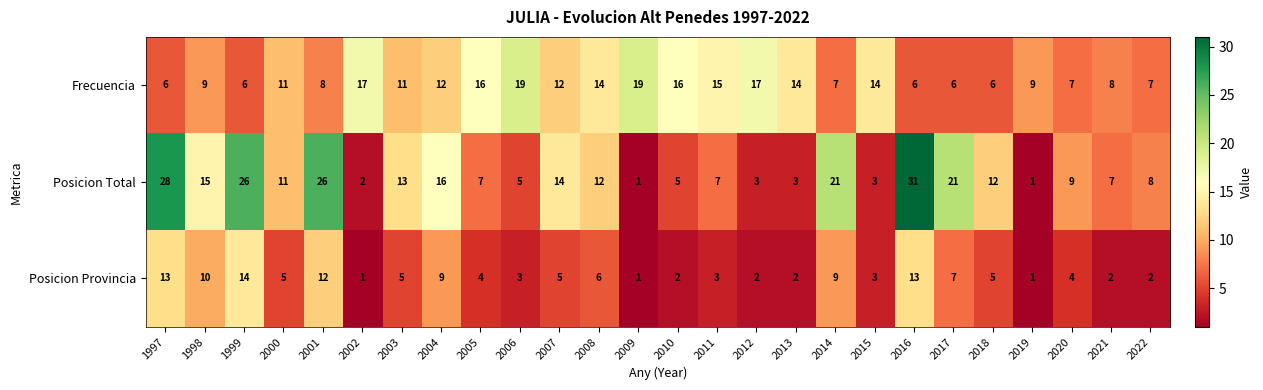

Read the Frecuencia value at 2016.

6